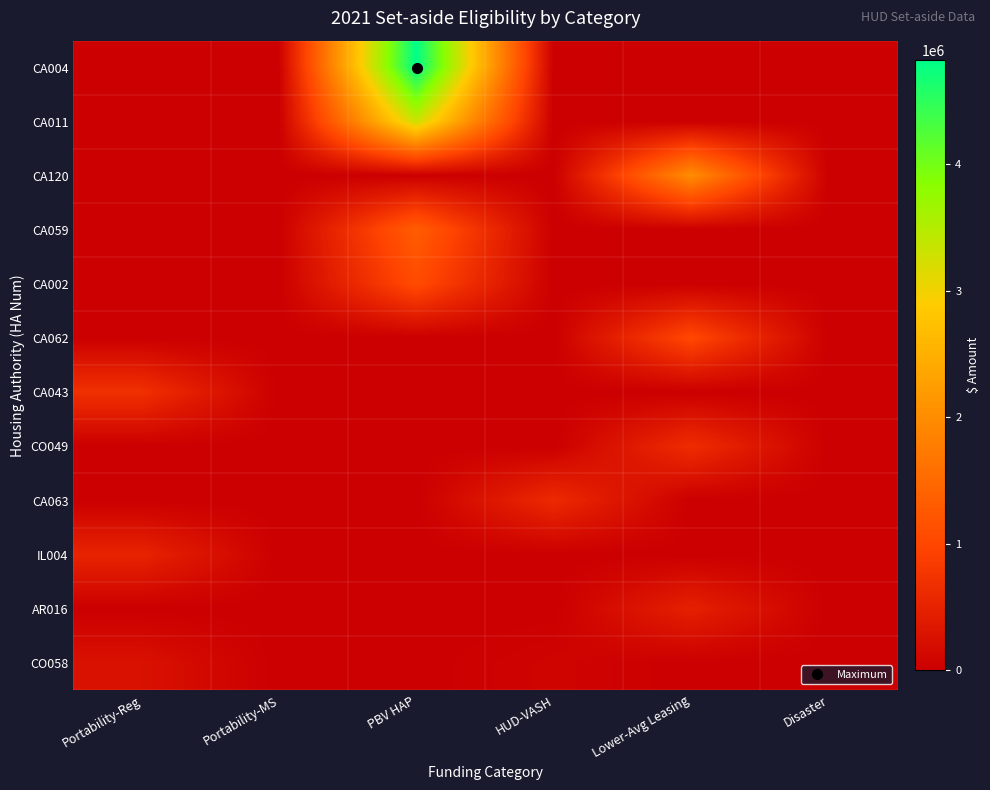

Which category has the lowest value across all series?

Portability-Reg